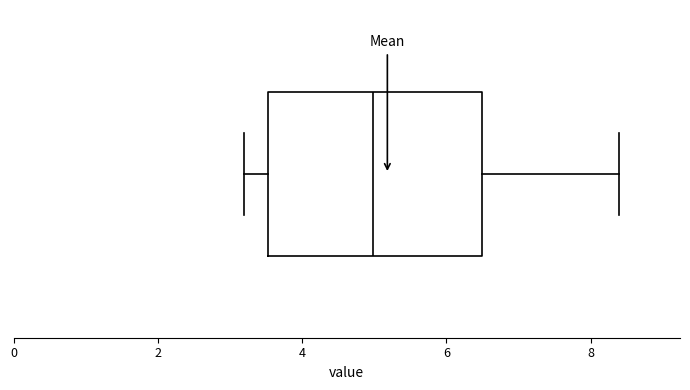

Transcribe this box plot: give where the median line is, the range the box spans, and where the two whiskers end, as read against the x-axis. The values are not printed on the chart, so give them approximately, as read against the axis.

median 5.0, box 3.6 to 6.4, whiskers 3.2 to 8.4